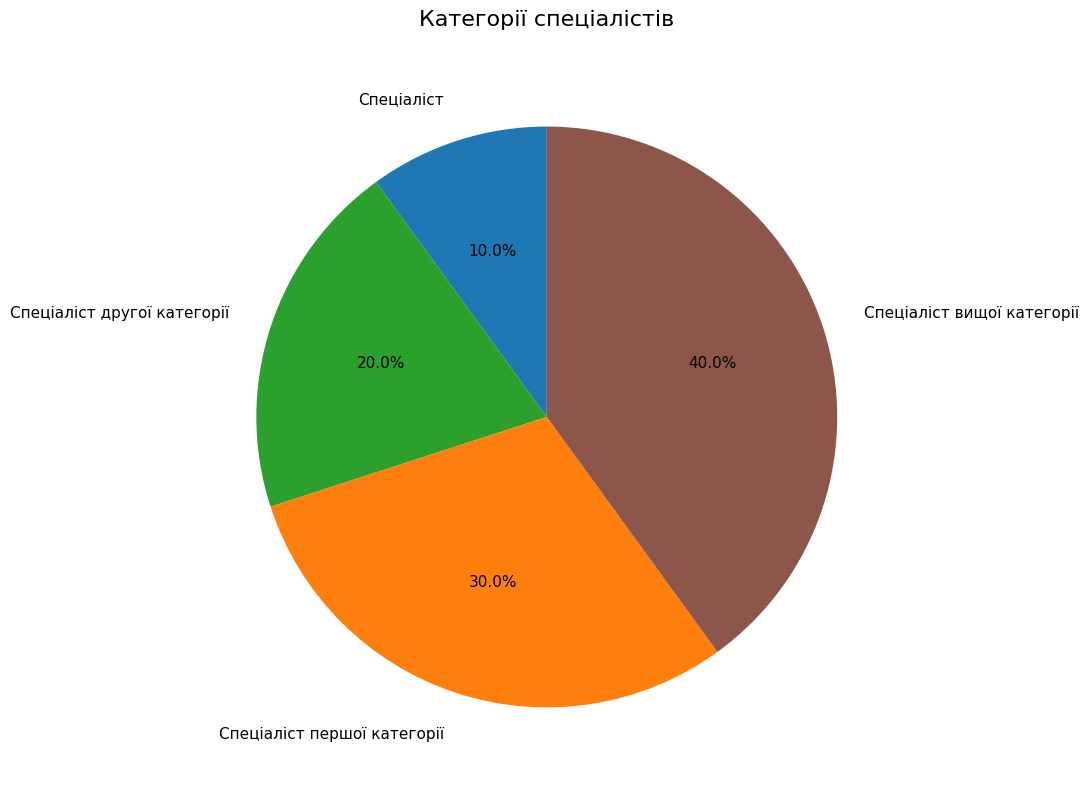

Count the number of slices in the pie.

4